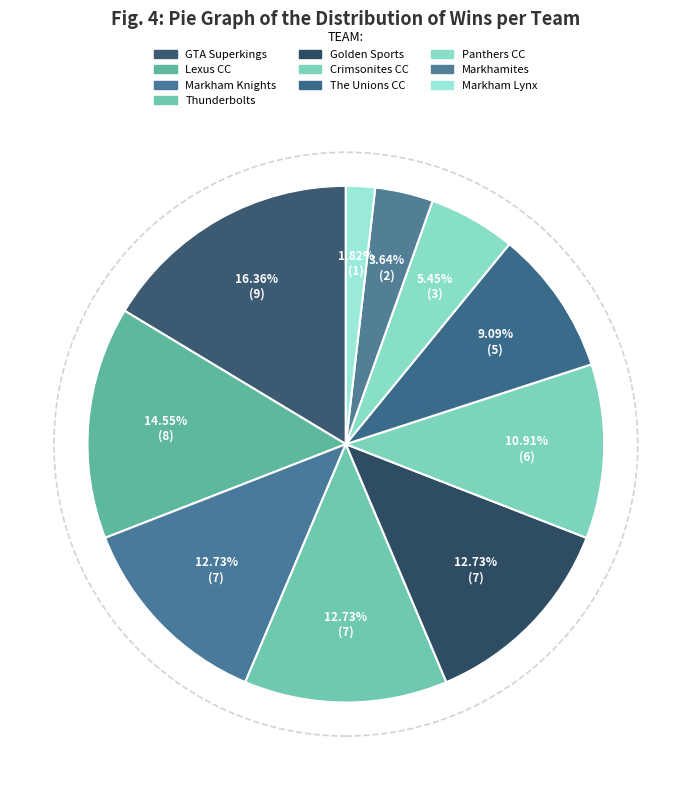

To the nearest percent, what portion does Markham Knights represent?

13%